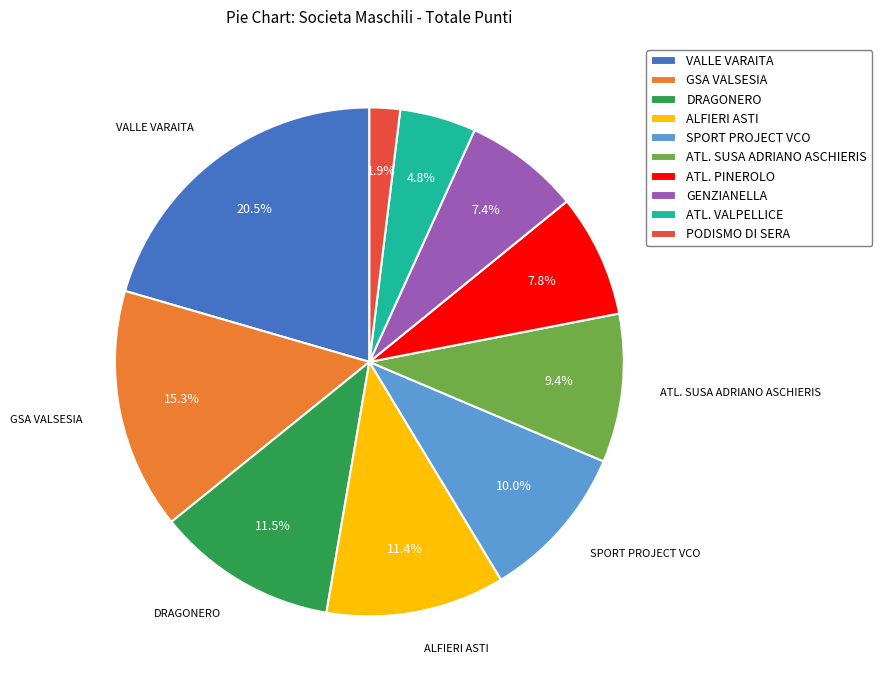

Is it true that SPORT PROJECT VCO is 19% of the pie?

False